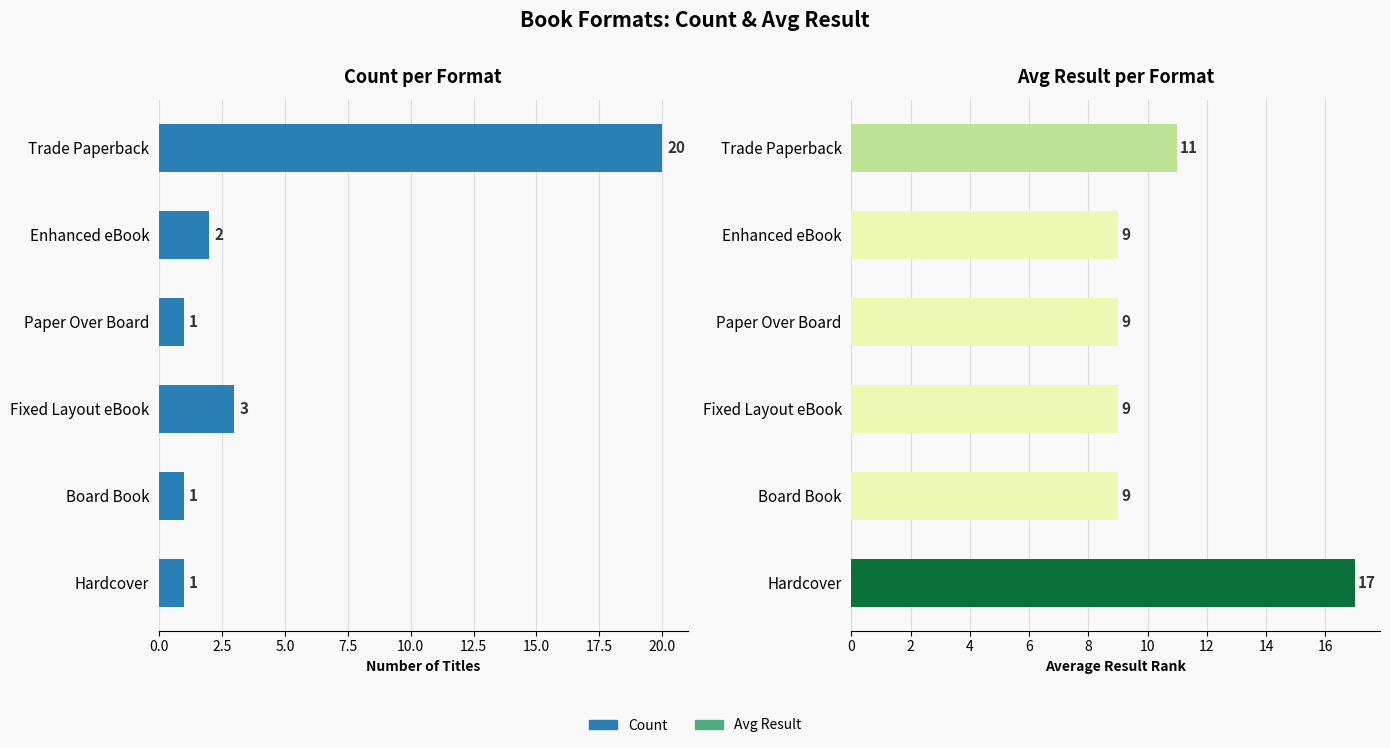

Reading left to right, extract all data points from this chart.

Count: 20	2	1	3	1	1
Avg Result: 11	9	9	9	9	17